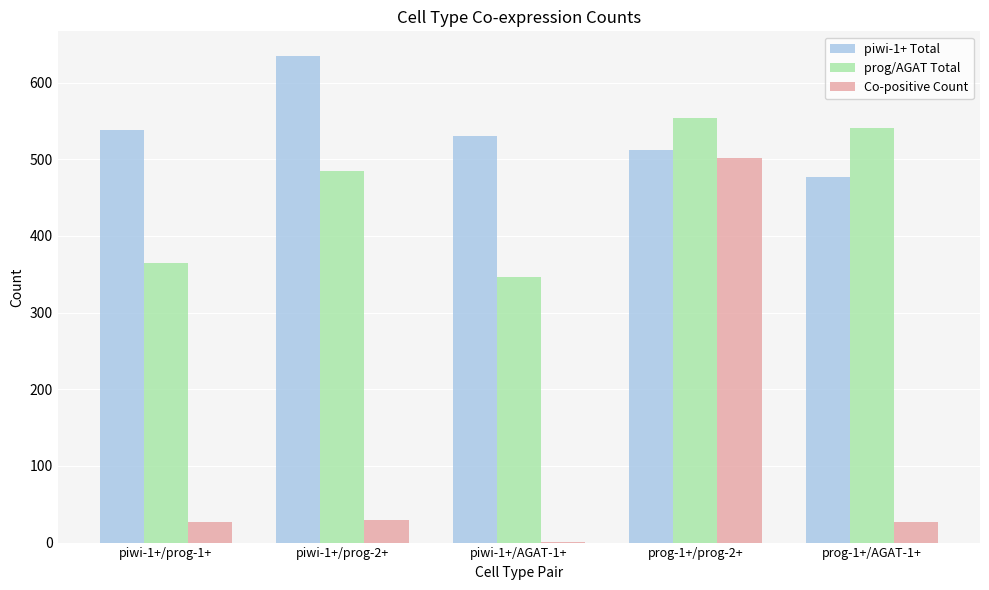

What is the maximum value for Co-positive Count?

502